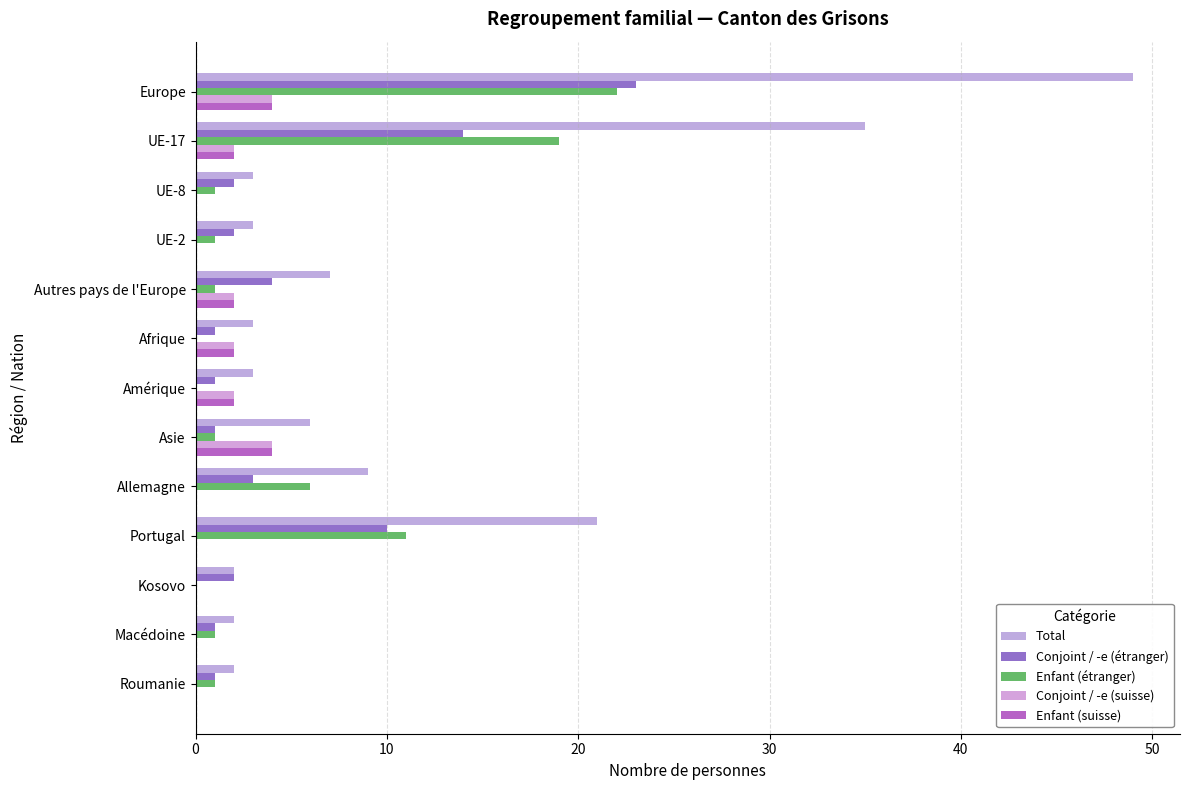

How many categories are shown in the chart?

13